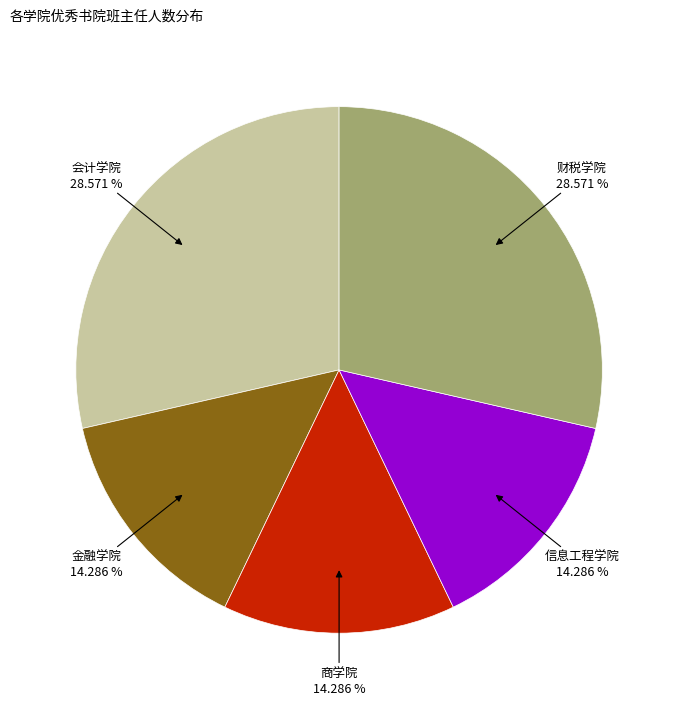

Is there any slice that represents more than half of the pie?

No